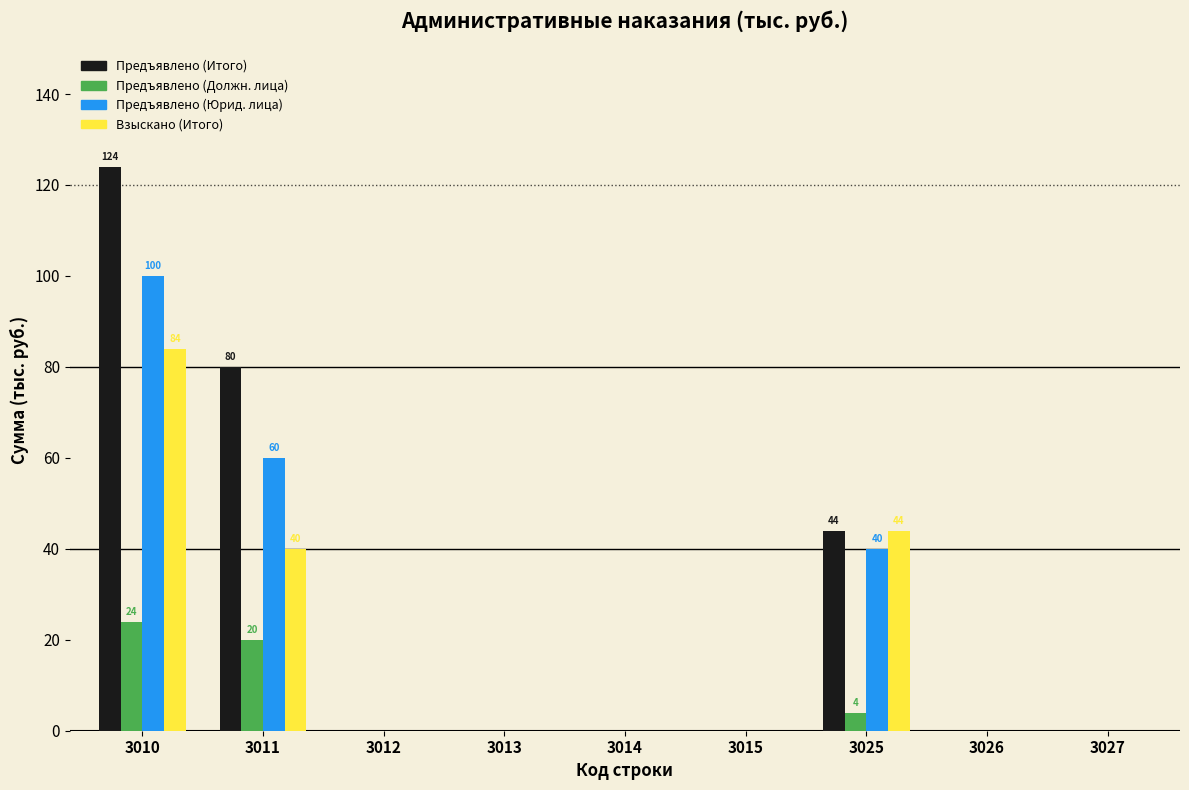

What is the total value across all series at 3010?

332